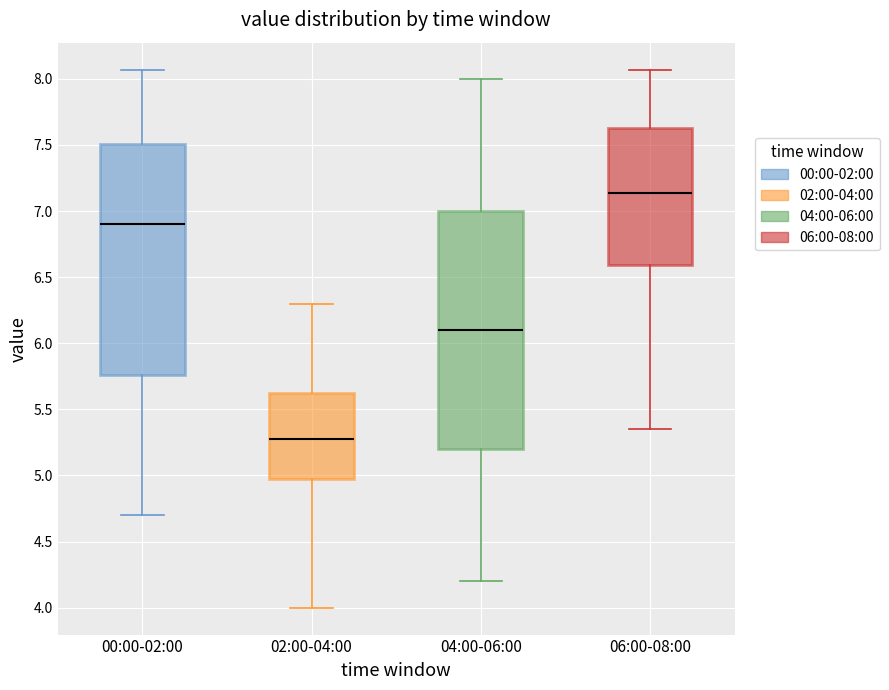

Which box's median line is the highest?

06:00-08:00